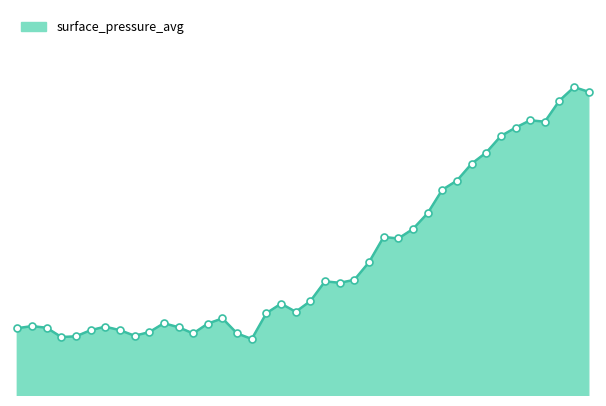

Does the chart have visible grid lines?

No